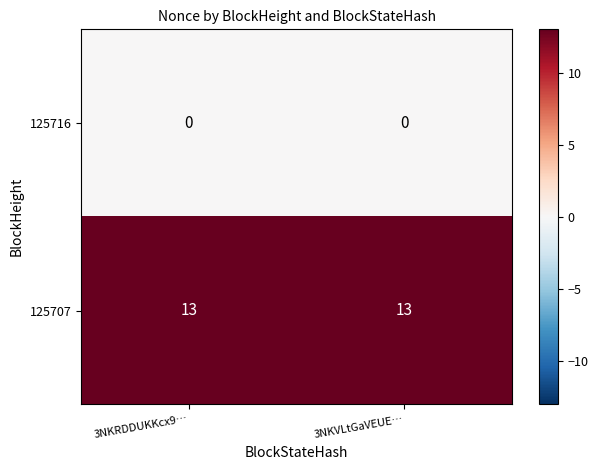

What is the difference between the highest and lowest values at 3NKRDDUKKcx9…?

13